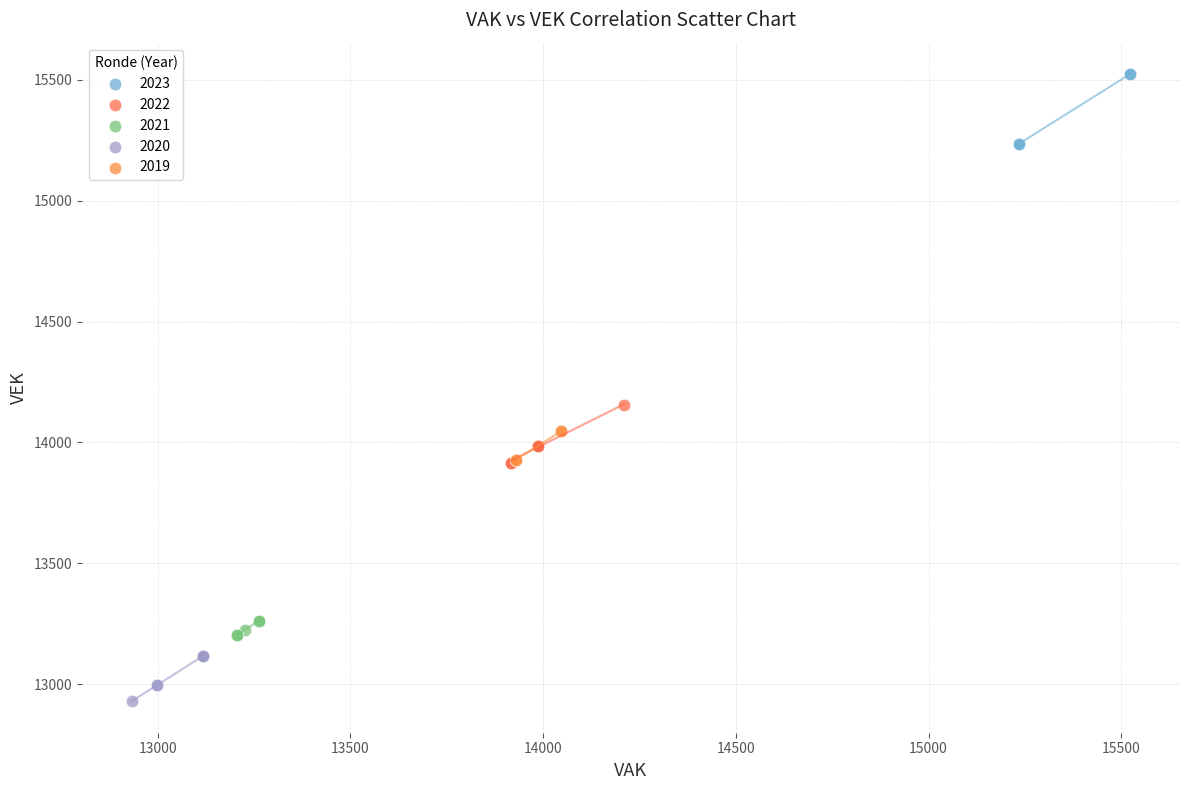

Which series reaches the maximum Y coordinate?

2023